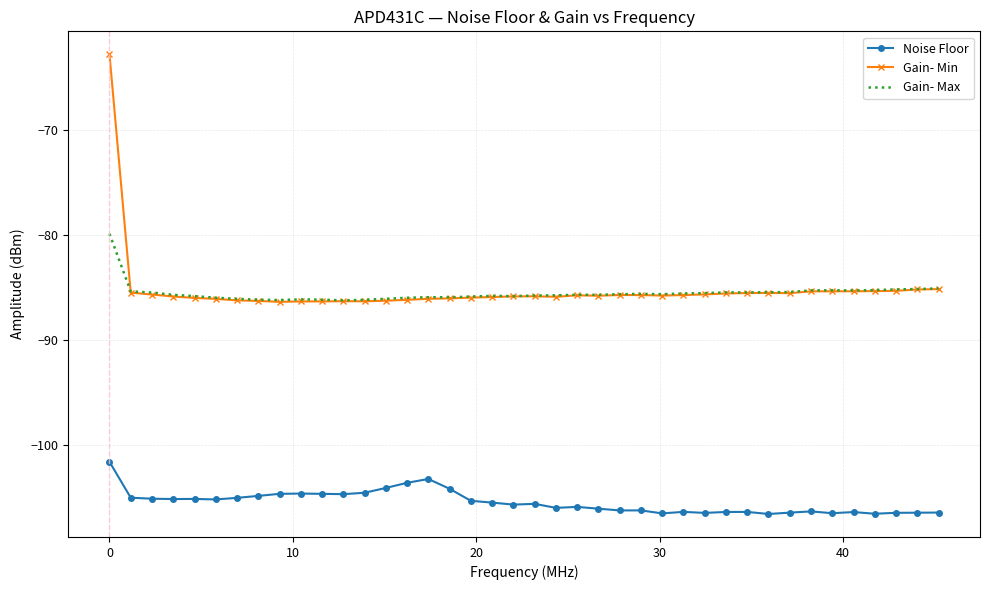

Rank the series by their maximum value, from lowest to highest.

Noise Floor, Gain- Max, Gain- Min